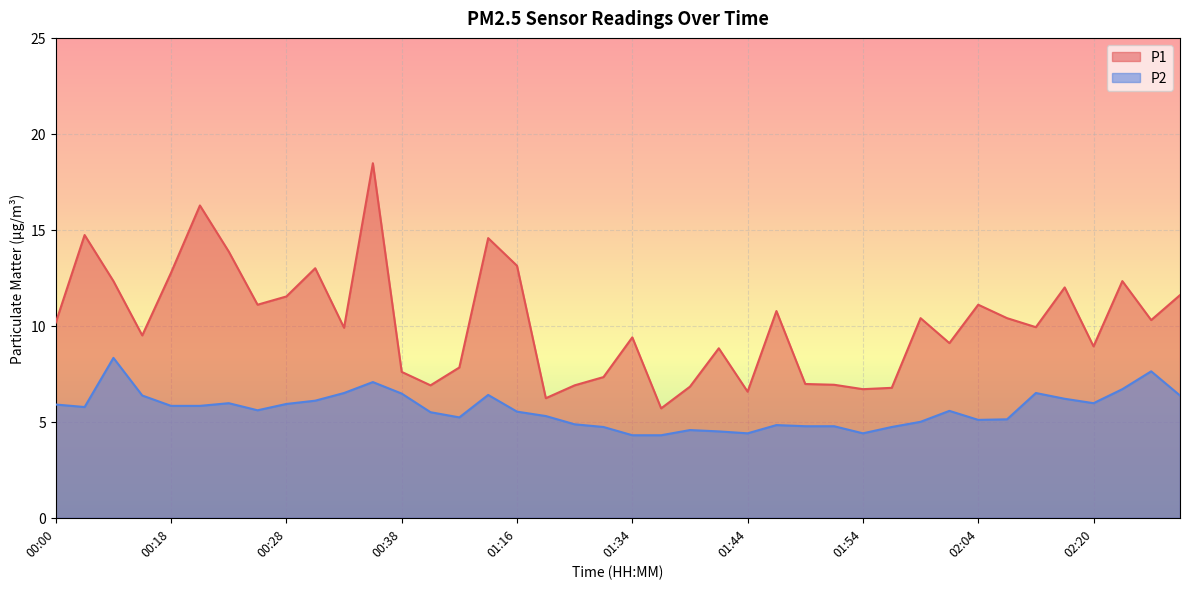

How many lines are shown in the chart?

2